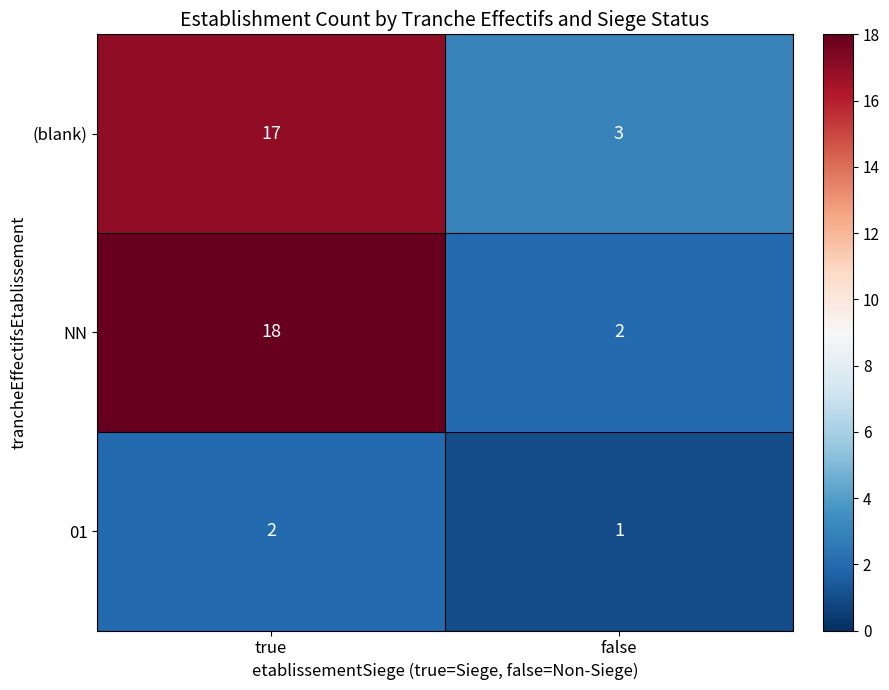

Rank the categories by NN value from lowest to highest.

false, true